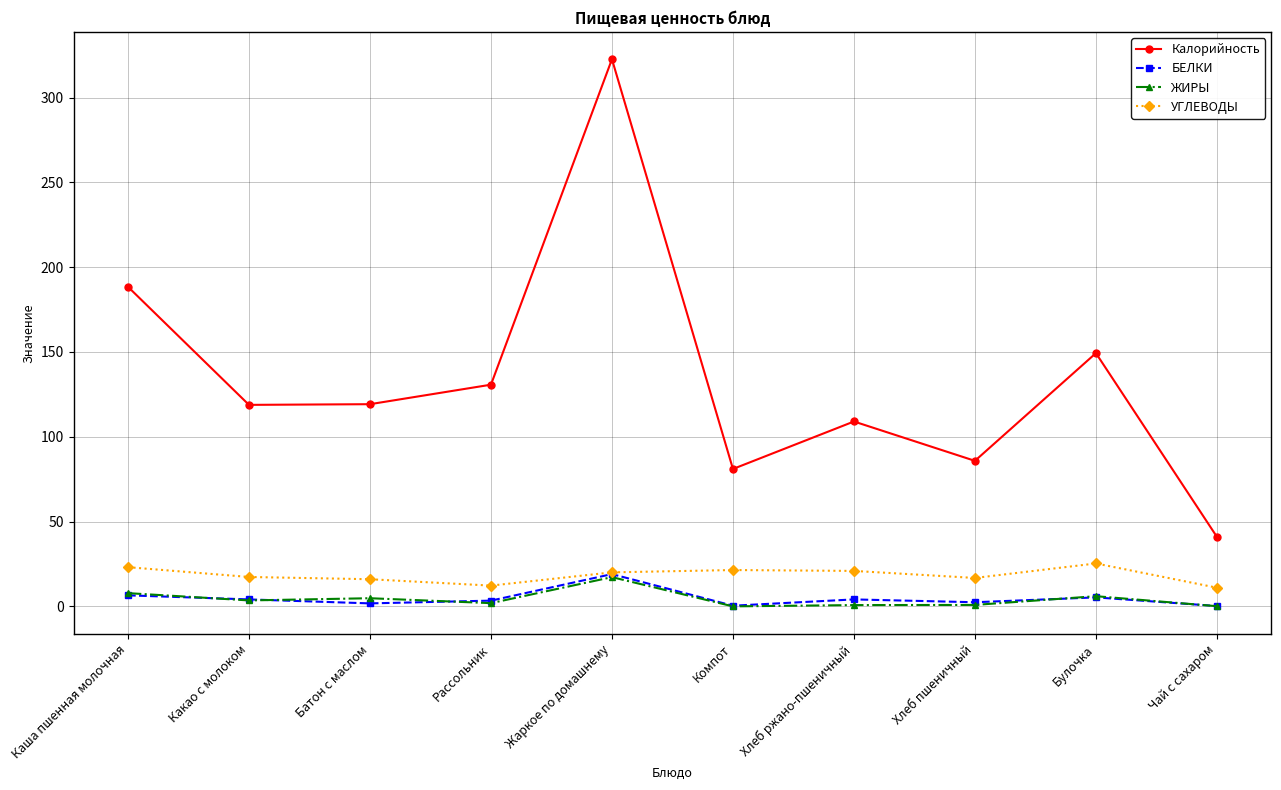

What is the label of the 3rd point from the left?

Батон с маслом